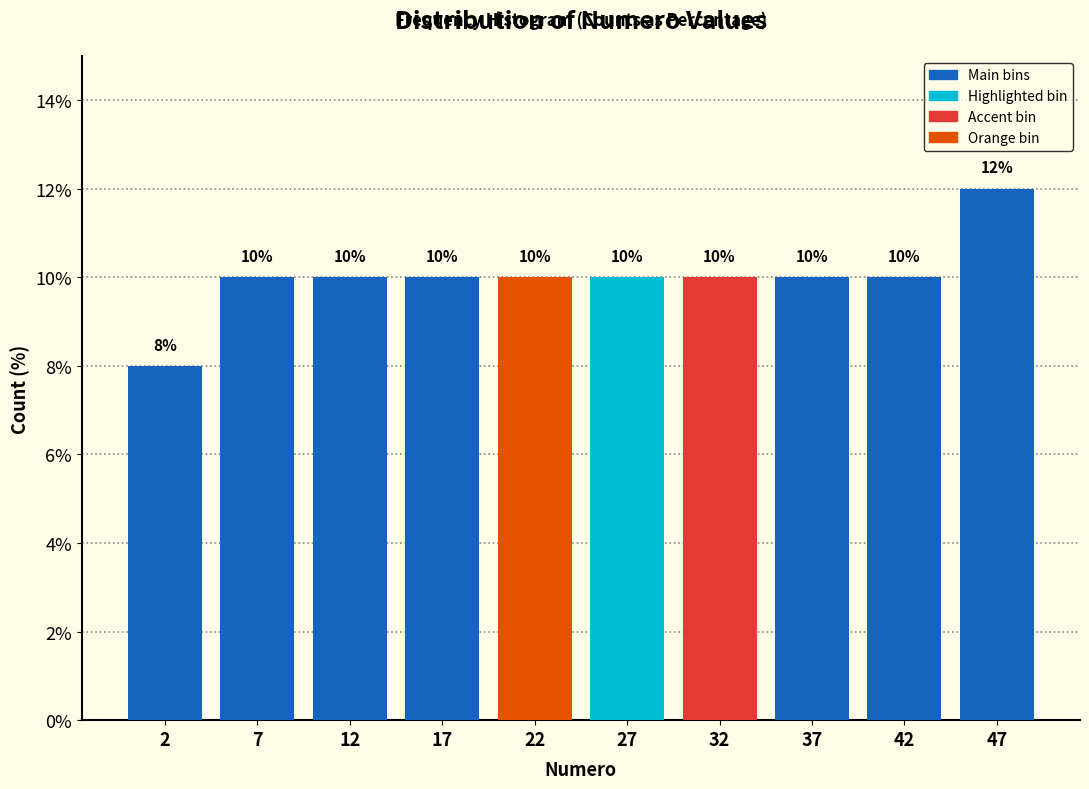

How tall is the bar that spans 35 to 40 on the x-axis?

10